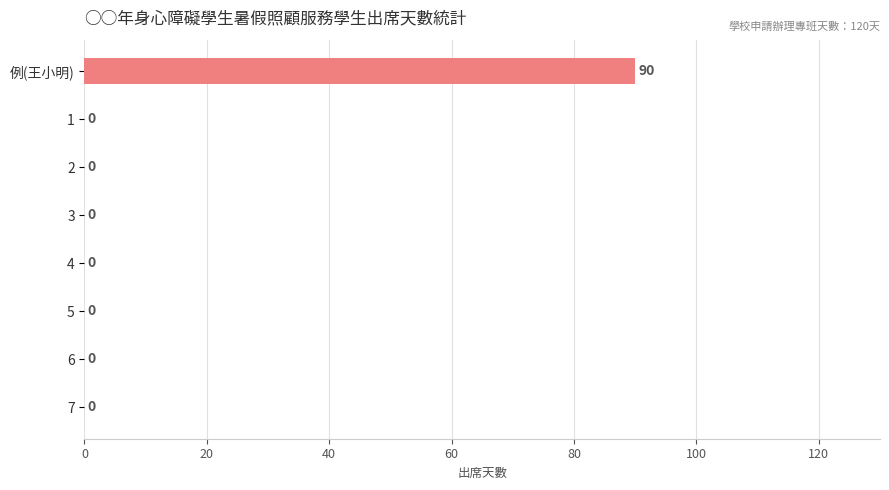

Which has a higher value, 例(王小明) or 3?

例(王小明)